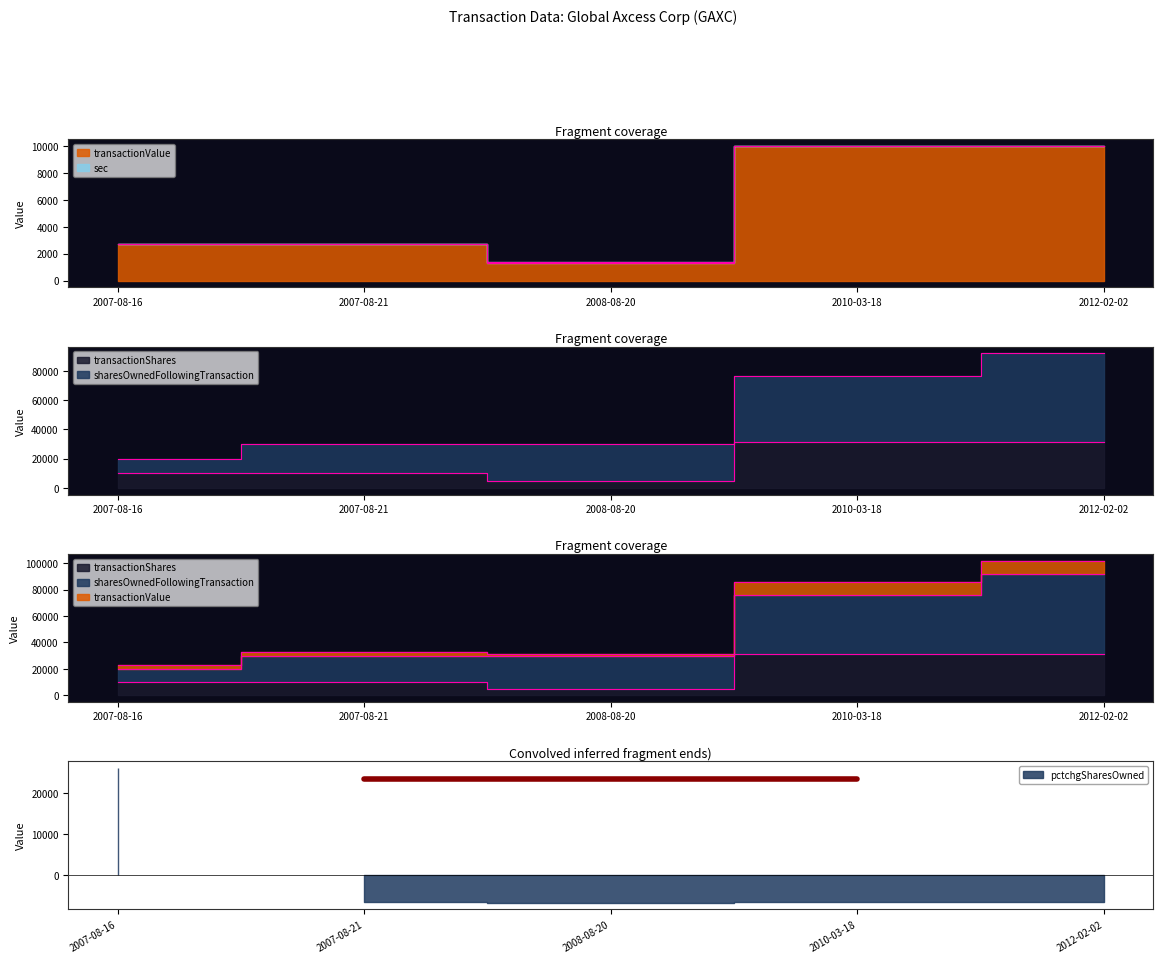

Count the transactionShares values in the range 10000 to 31250.

4